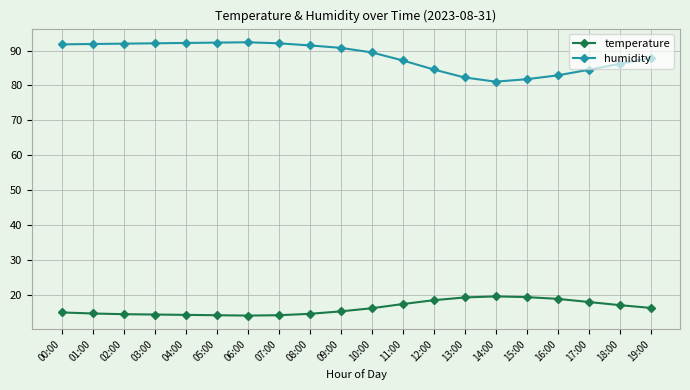

What is the smallest value displayed?

14.0